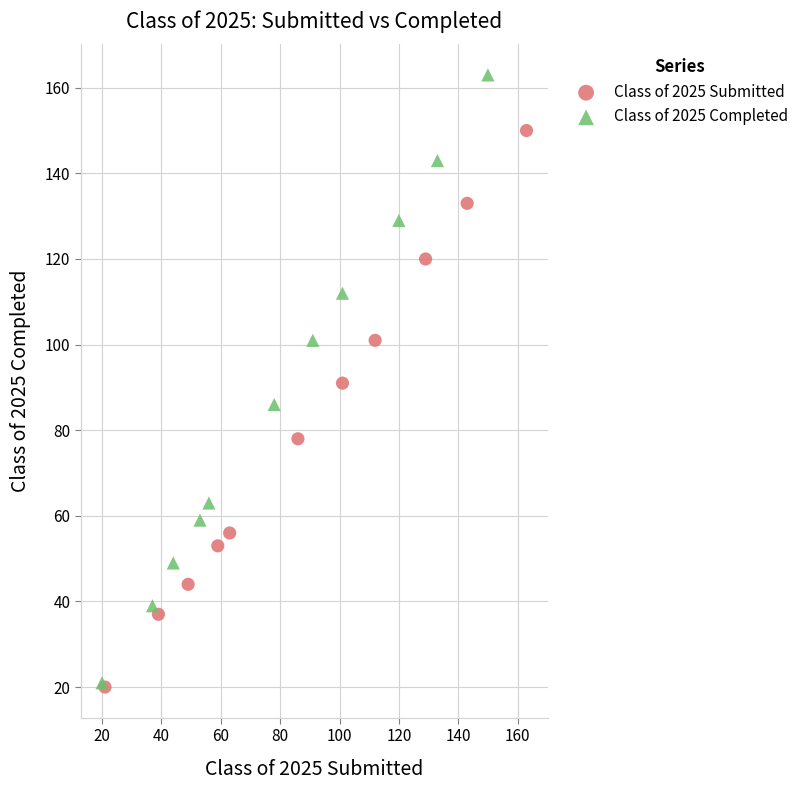

Which series has the largest Y range (max minus min)?

Class of 2025 Completed